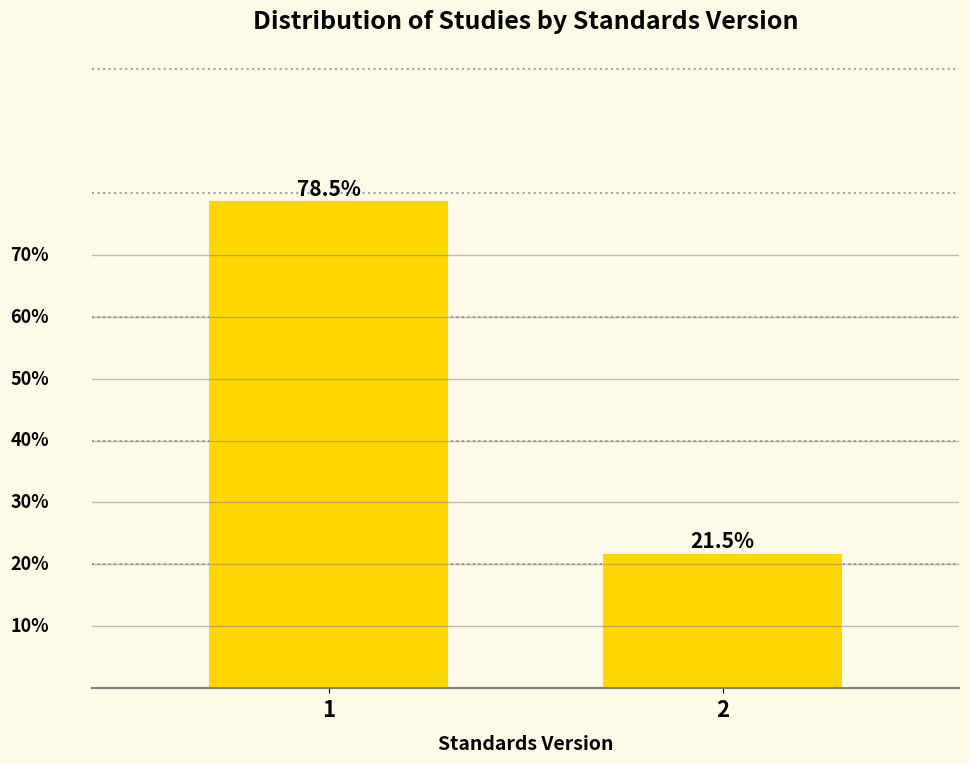

List the labels in order of value, largest first.

1, 2